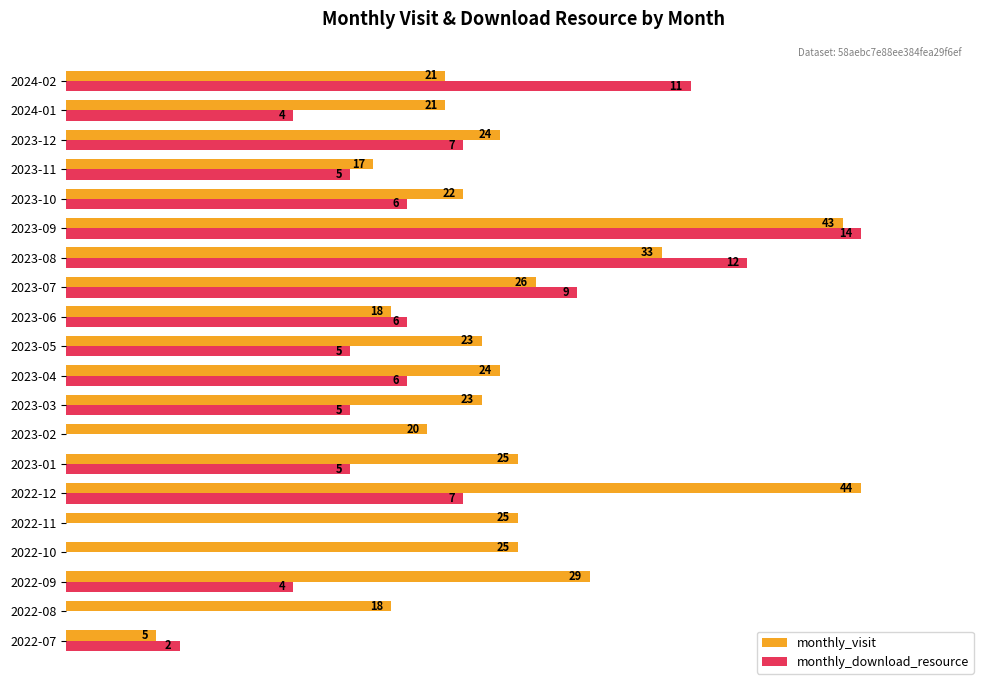

What position from the left is 2022-08?

2